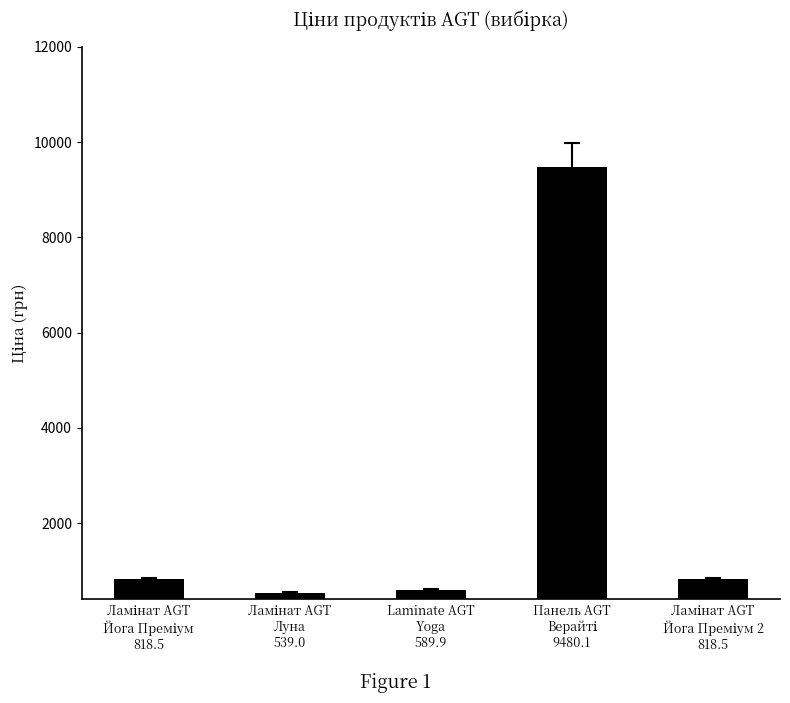

What is the greatest value displayed?

9480.1